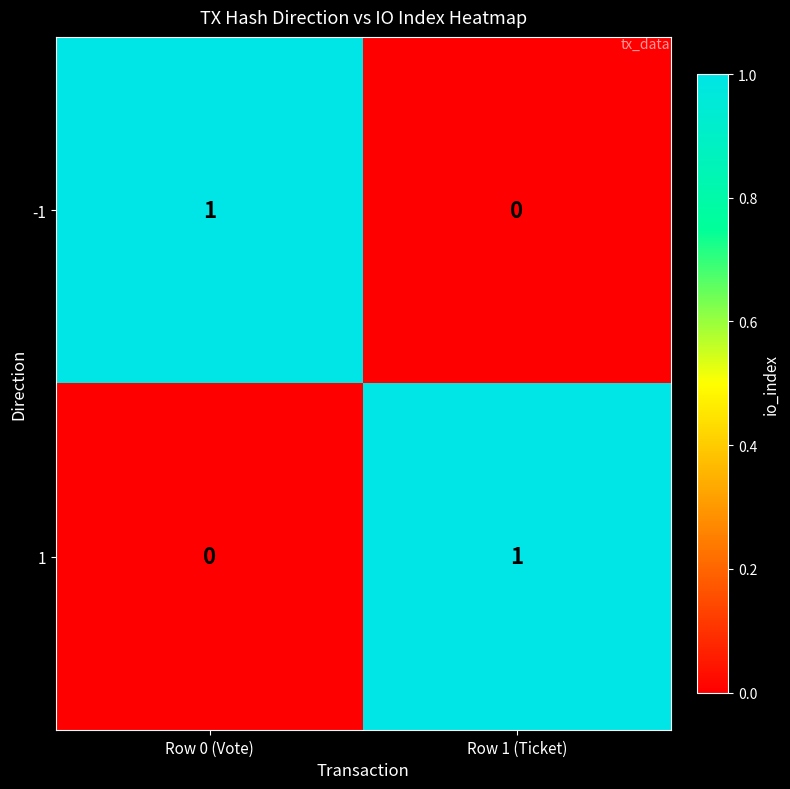

At which label does 1 reach its minimum?

Row 0 (Vote)